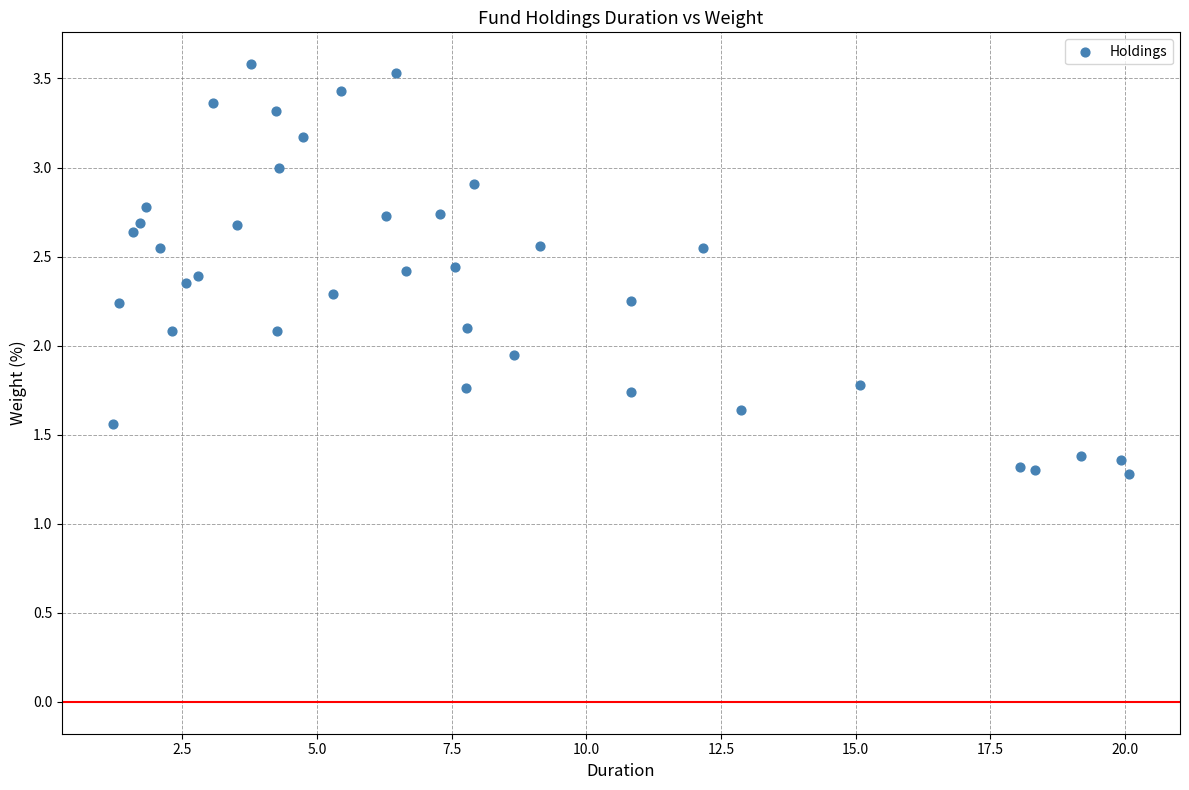

What is the range of Y values (max minus min)?

2.3